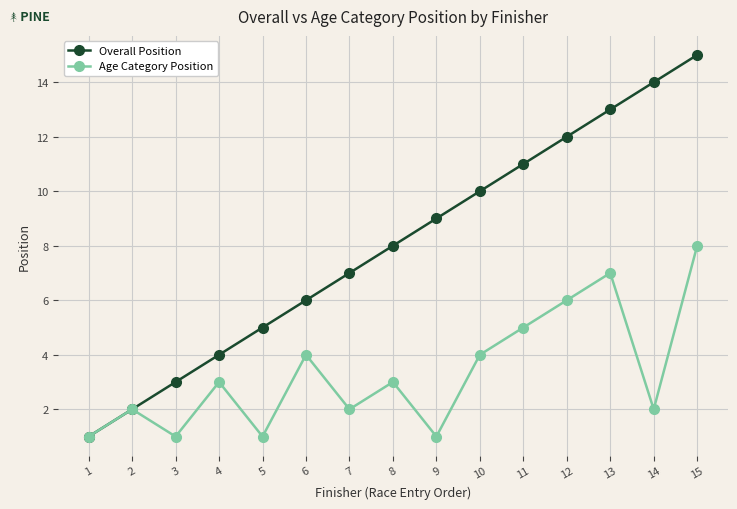

Reading right to left, list all the values displayed in this chart.

Overall Position: 15	14	13	12	11	10	9	8	7	6	5	4	3	2	1
Age Category Position: 8	2	7	6	5	4	1	3	2	4	1	3	1	2	1